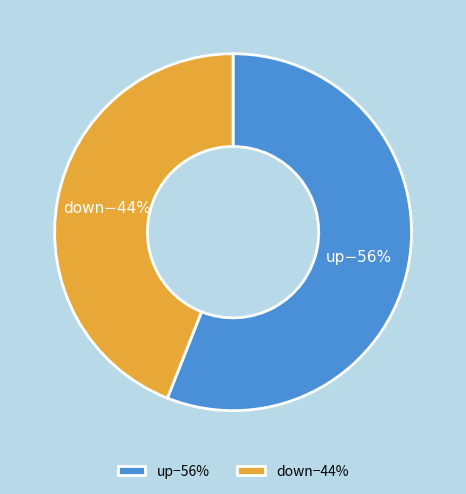

Rank the categories by value from highest to lowest.

up−56%, down−44%